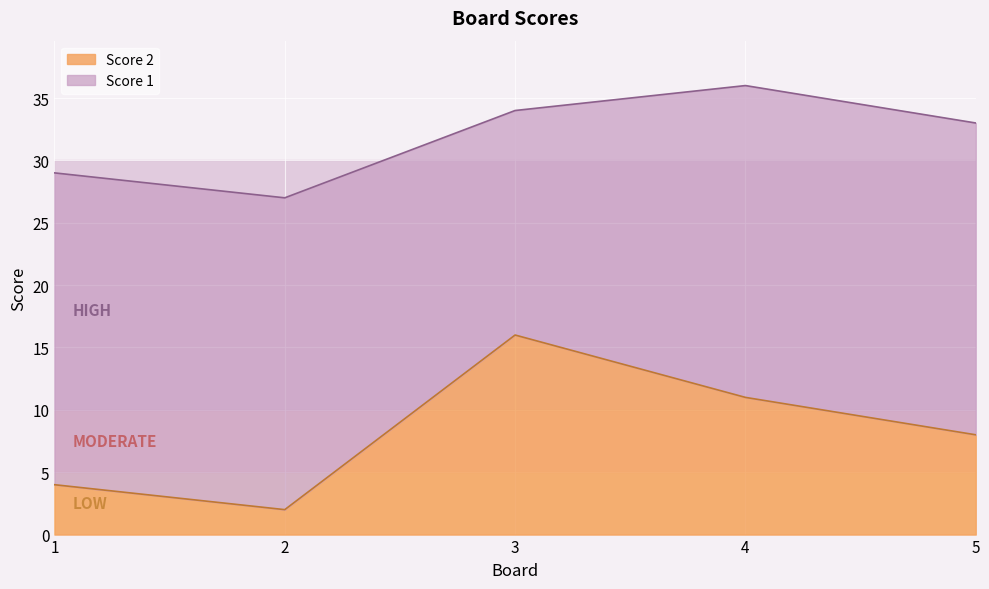

At which category does the chart reach its peak across all series?

3